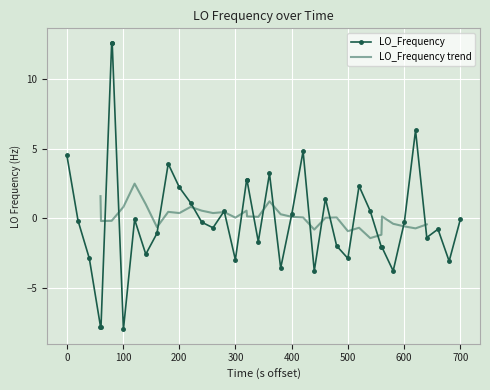

What is the maximum value for LO_Frequency?

12.6